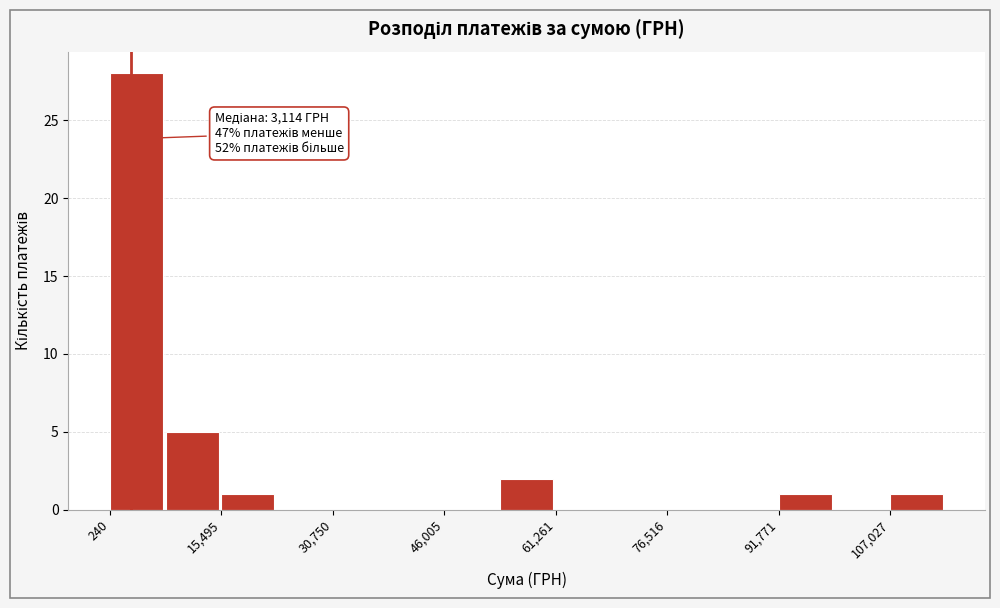

Read against the x-axis, roughly where is the centre of the tallest bar?

4000